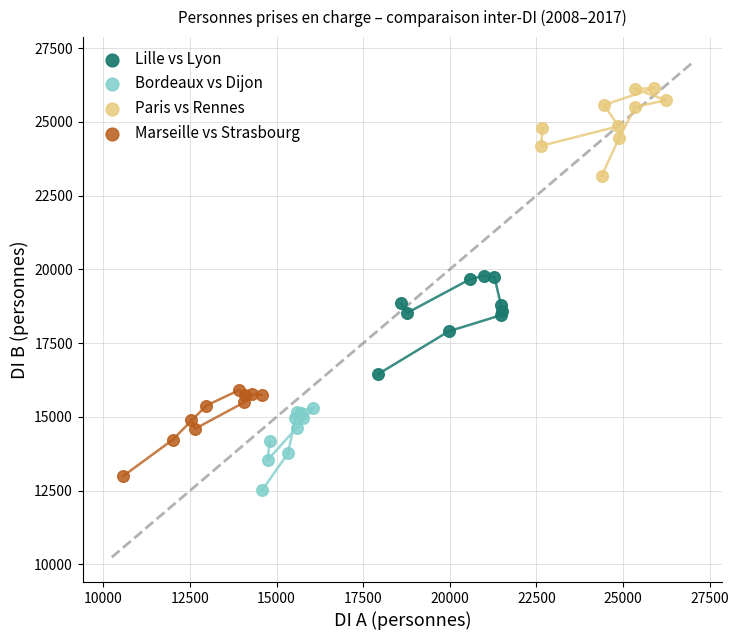

Which series reaches the maximum Y coordinate?

Paris vs Rennes